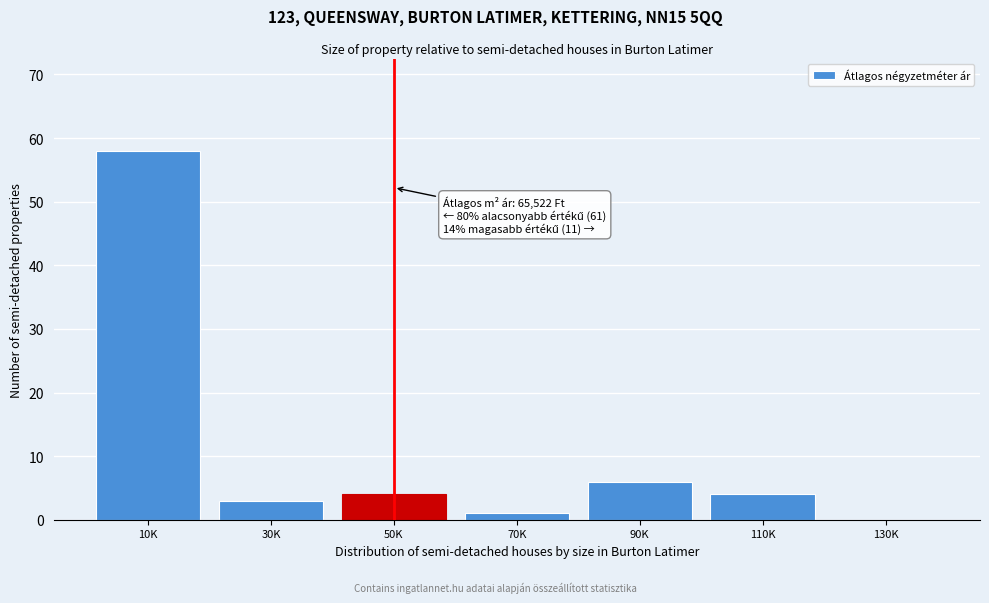

Reading right to left, list all the values displayed in this chart.

130K=0	110K=4	90K=6	70K=1	50K=4	30K=3	10K=58